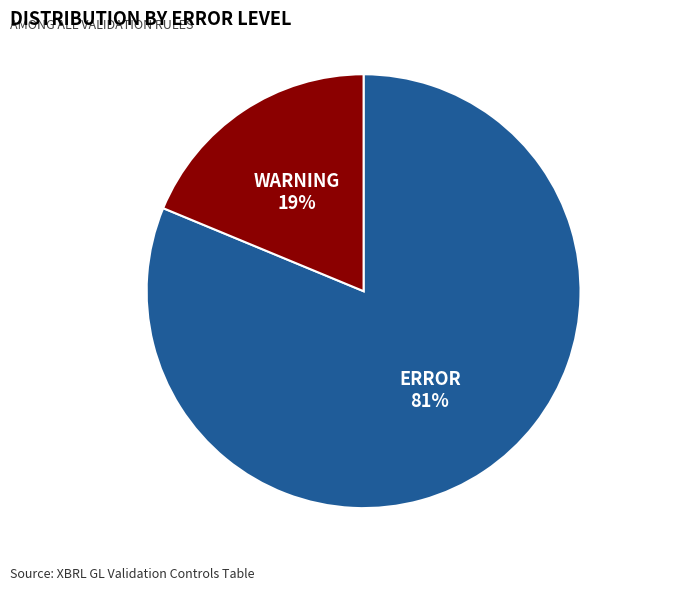

Does any single category account for the majority?

Yes